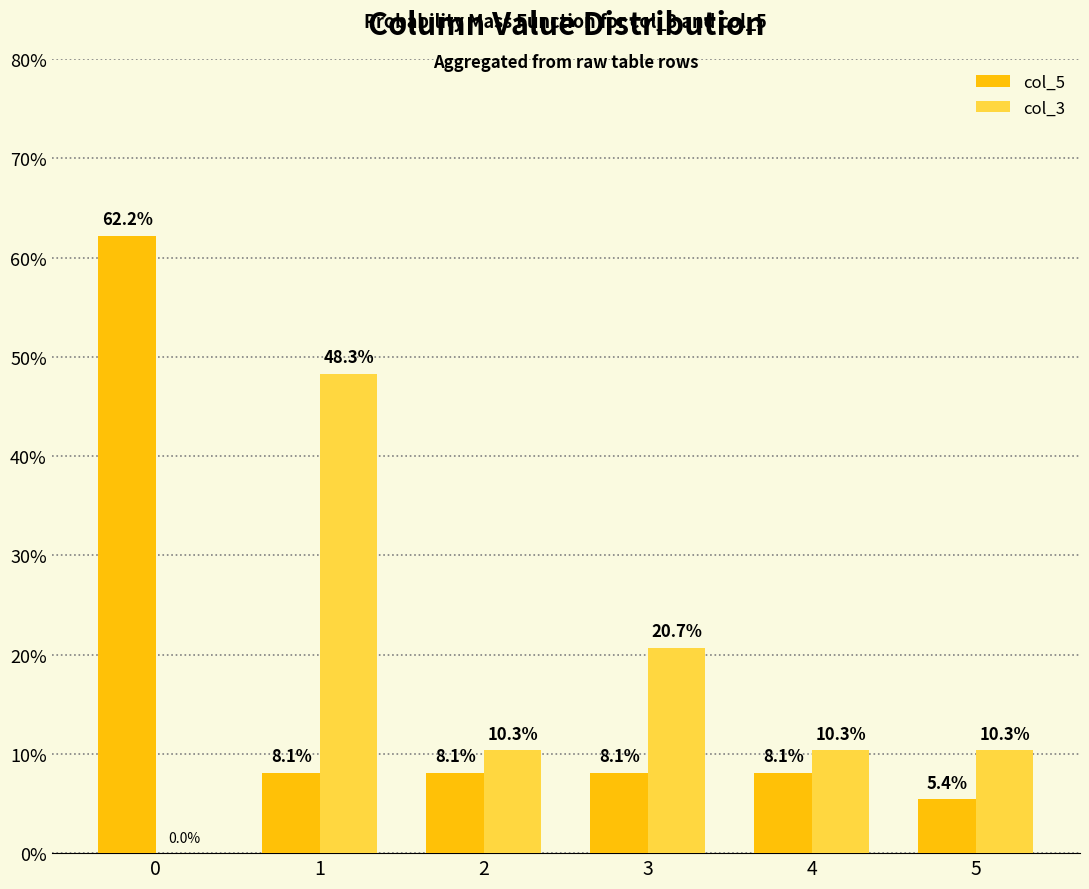

What is the total value across all series at 5?

15.8